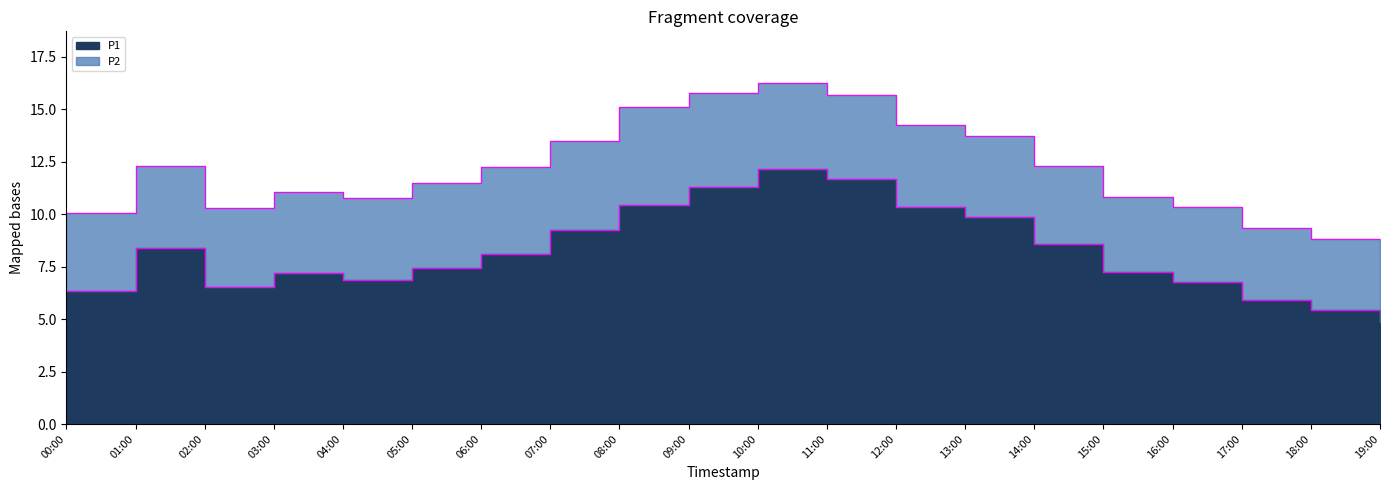

How many lines are shown in the chart?

1